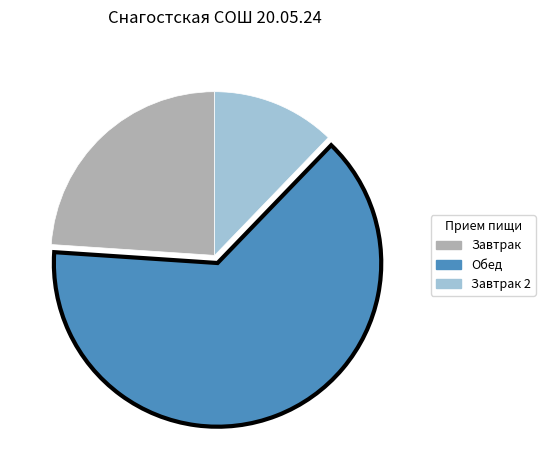

Is there any slice that represents more than half of the pie?

Yes